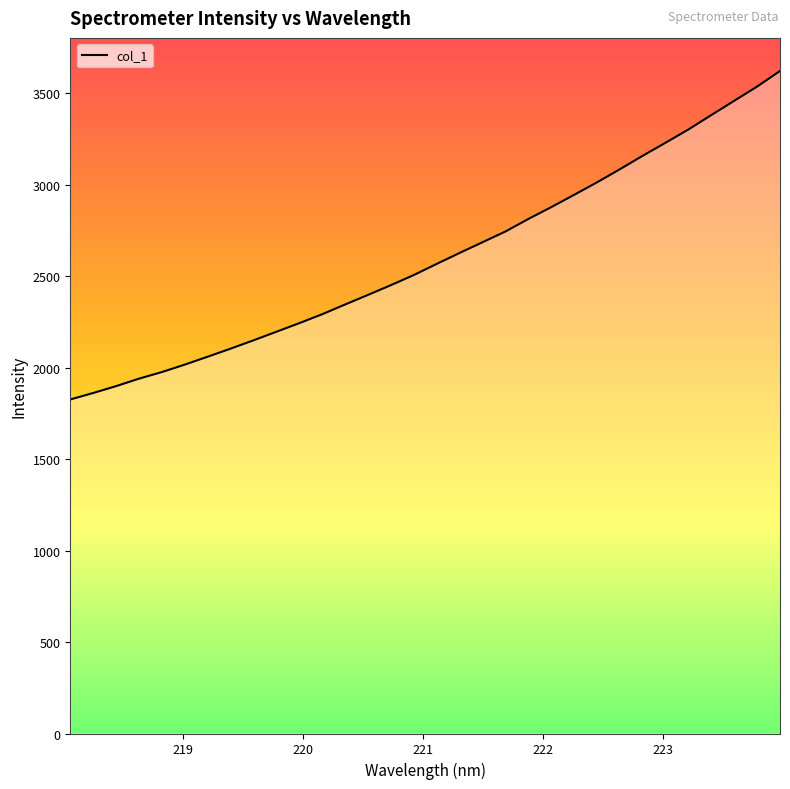

What is the difference between the maximum and minimum values?

1795.3